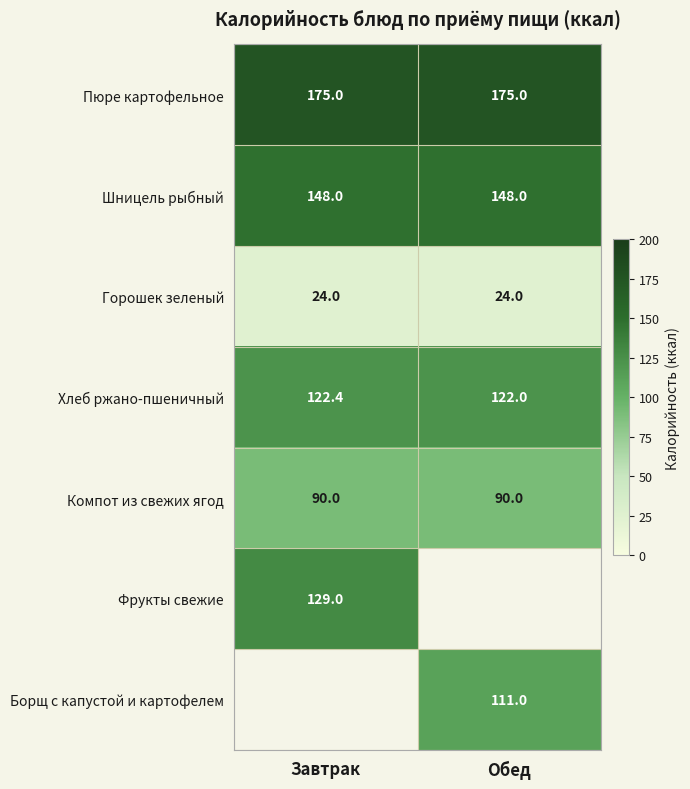

Is the value of Шницель рыбный at Завтрак greater than the value of Компот из свежих ягод at Обед?

Yes